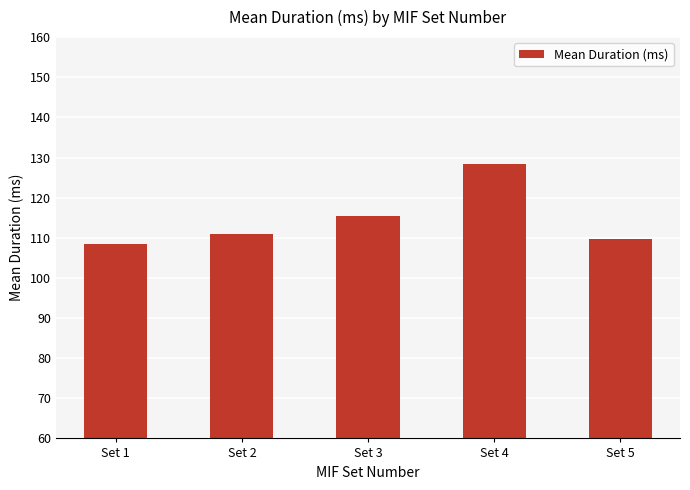

Where does the data first go above 111?

Set 2